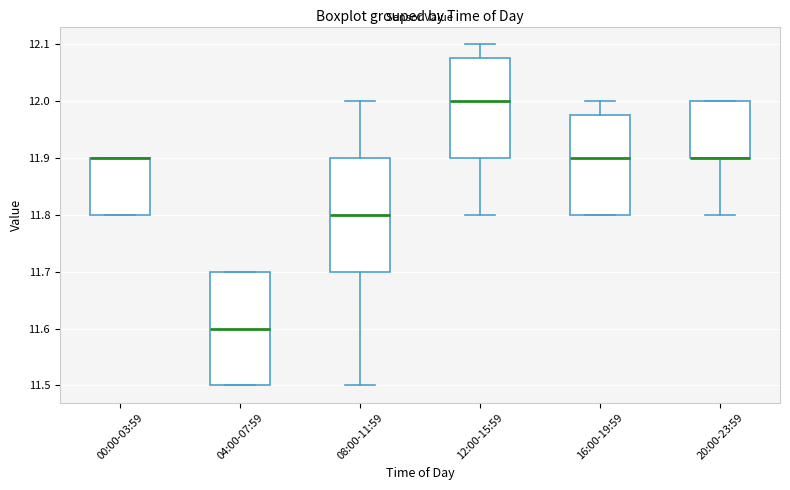

Reading left to right, transcribe this box plot: for each box, give where its median line is, the range the box spans, and where its two whiskers end, as read against the y-axis. The values are not printed on the chart, so give them approximately, as read against the axis.

00:00-03:59: median 11.90 (drawn on the box's upper edge), box 11.80 to 11.90, whiskers 11.80 to 11.90
04:00-07:59: median 11.60, box 11.50 to 11.70, whiskers 11.50 to 11.70
08:00-11:59: median 11.80, box 11.70 to 11.90, whiskers 11.50 to 12.00
12:00-15:59: median 12.00, box 11.90 to 12.08, whiskers 11.80 to 12.10
16:00-19:59: median 11.90, box 11.80 to 11.98, whiskers 11.80 to 12.00
20:00-23:59: median 11.90 (drawn on the box's lower edge), box 11.90 to 12.00, whiskers 11.80 to 12.00